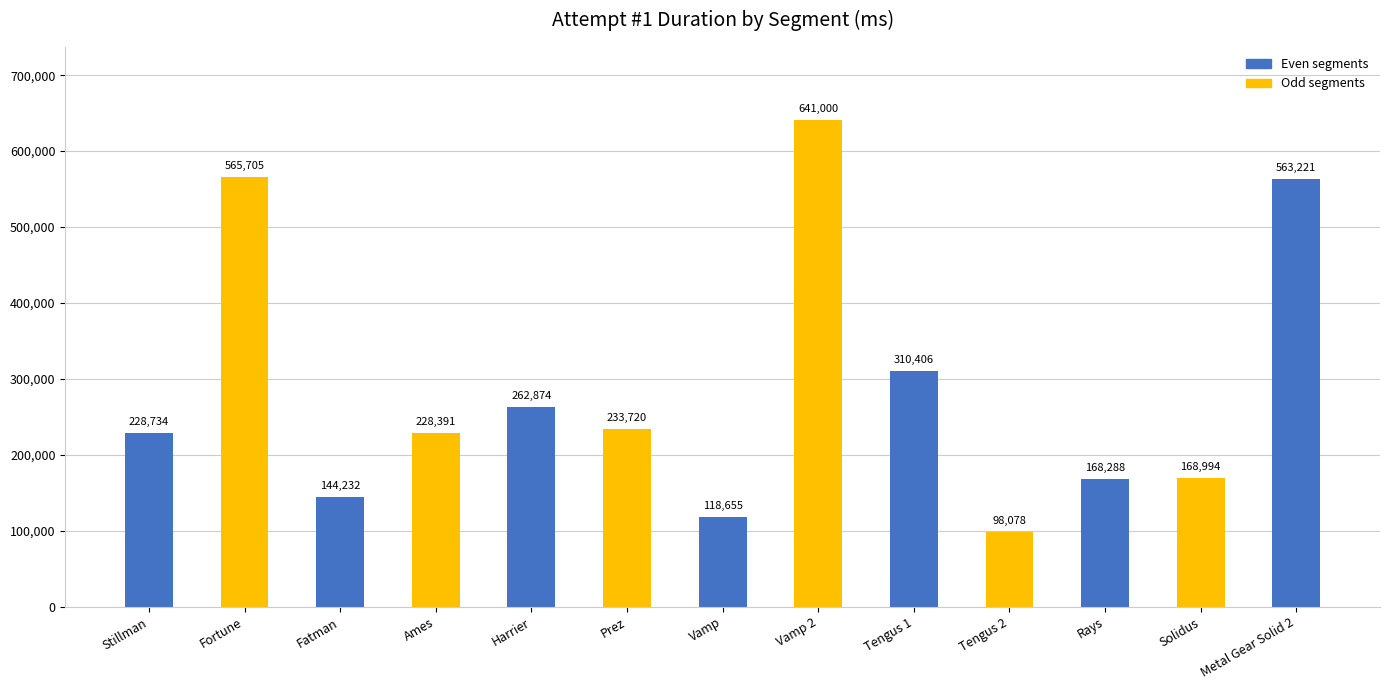

How many bars are there in total?

13